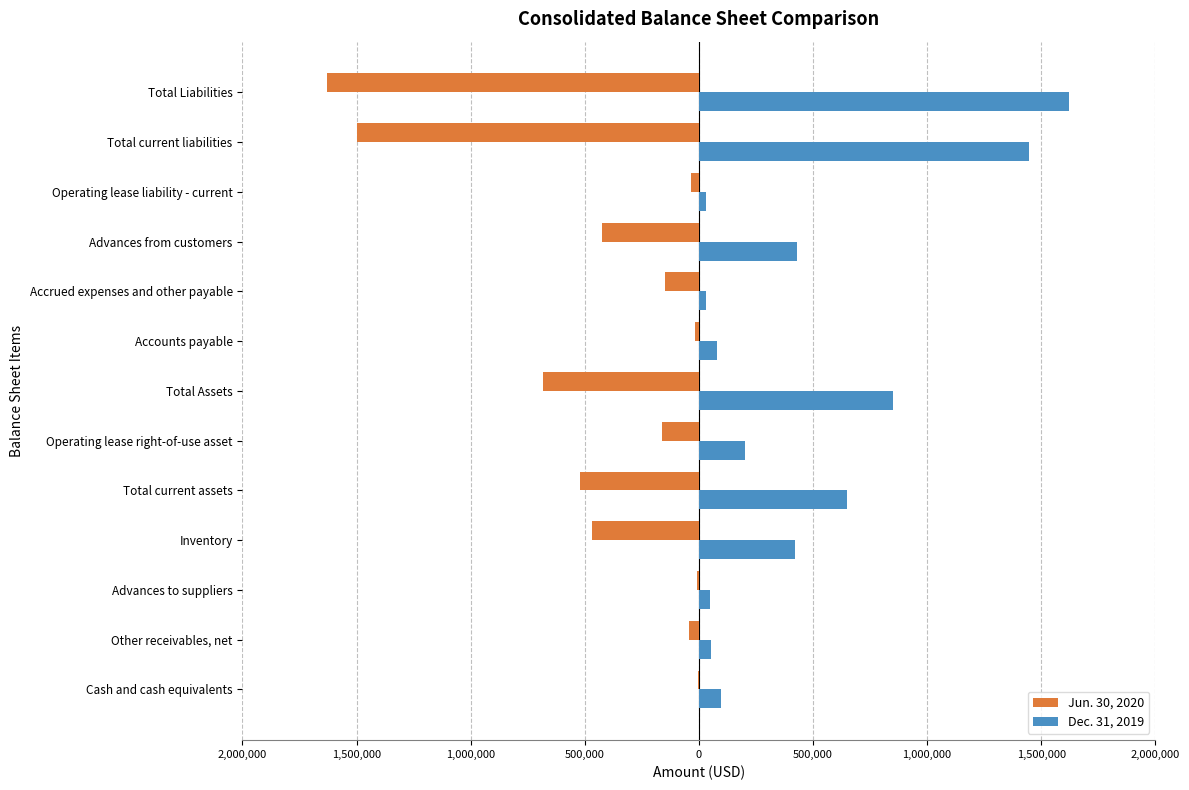

What are all the series names shown in the legend?

Jun. 30, 2020, Dec. 31, 2019